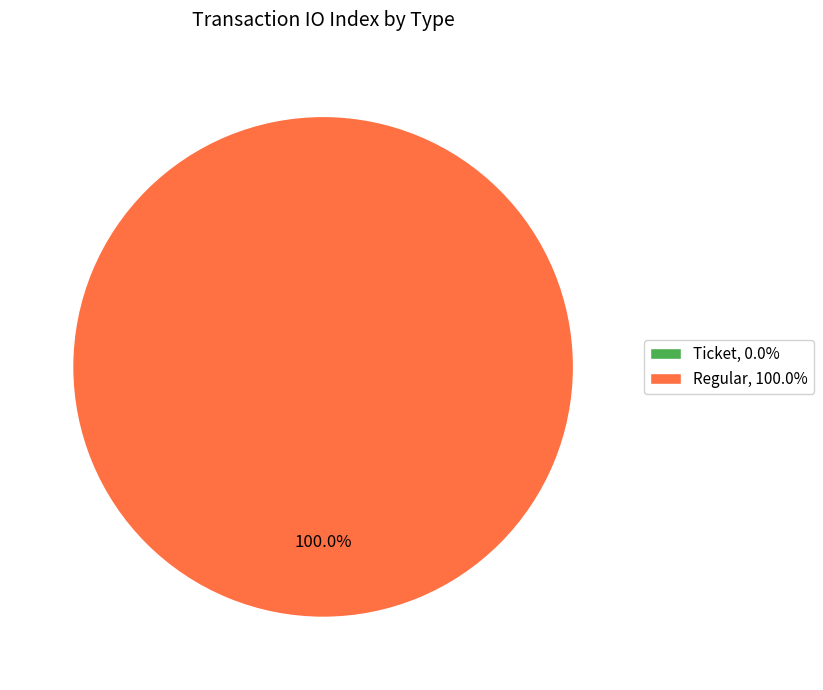

Which slice is the smallest?

Ticket